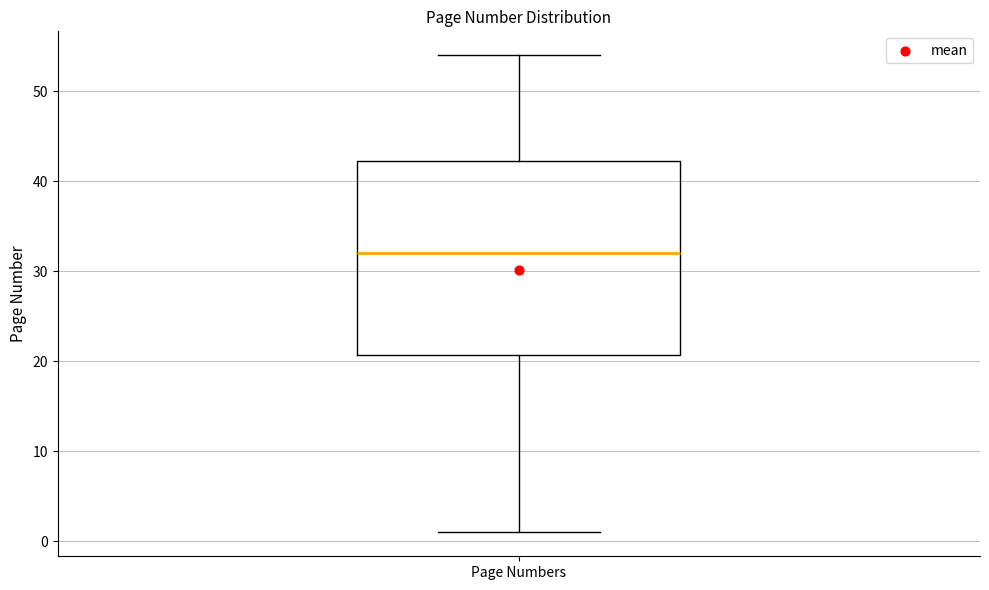

Where does the upper whisker of the box for Page Numbers end on the y-axis? The values are not printed on the chart, so give them approximately, as read against the axis.

54